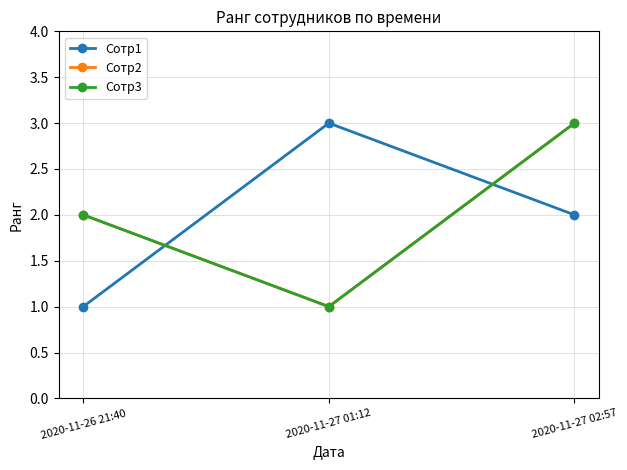

Is this an area chart (filled region under the line)?

No